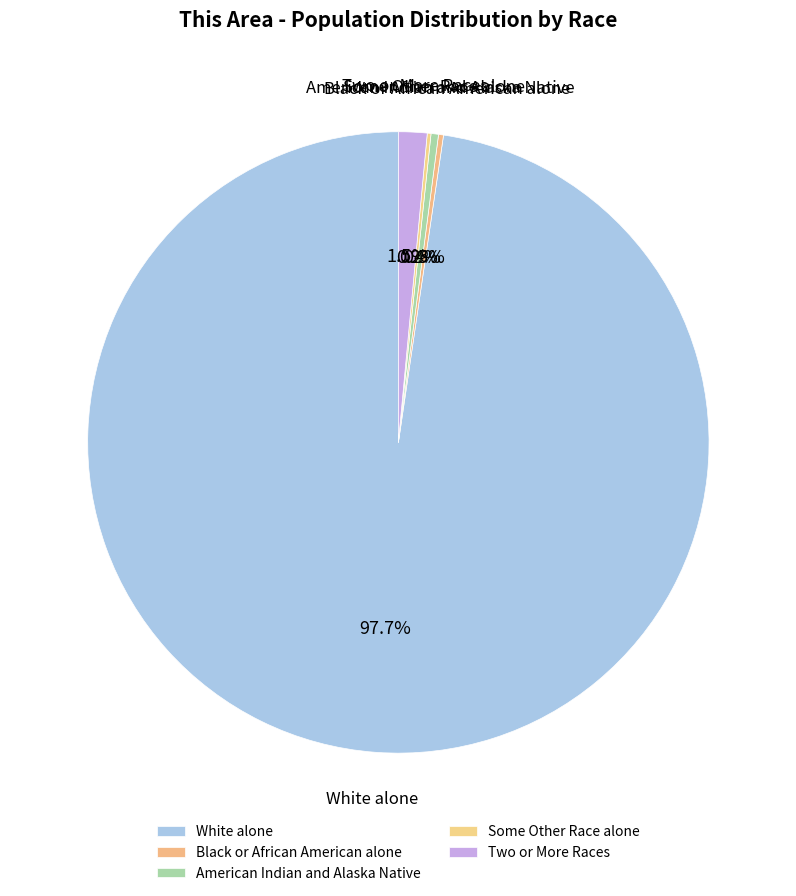

Is there a majority slice in this chart?

Yes